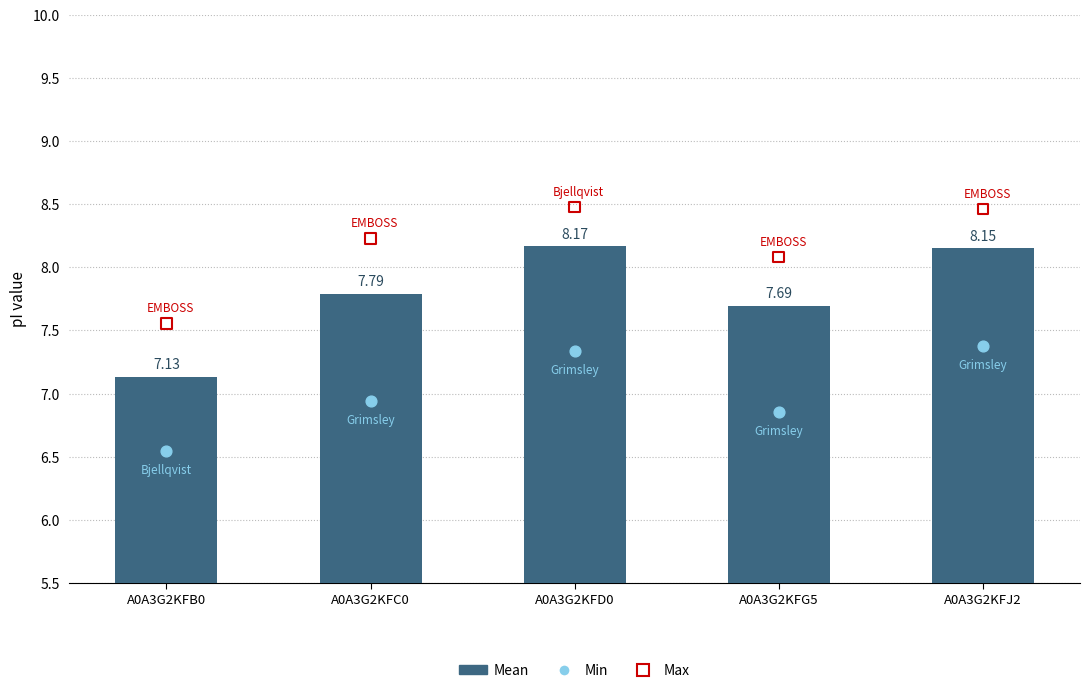

Which series contains the lowest Y value?

Min